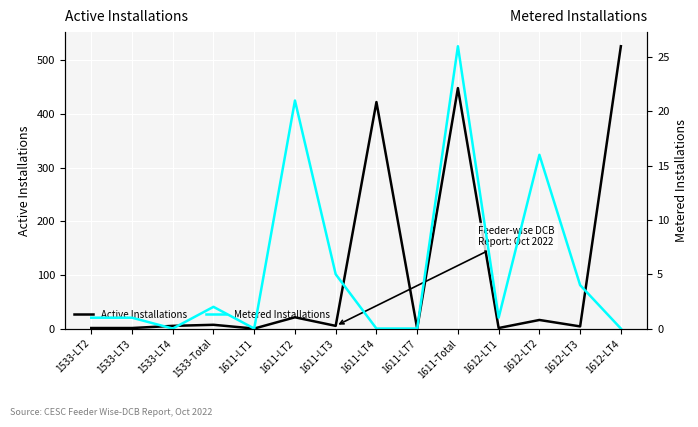

What is the greatest value displayed?

526